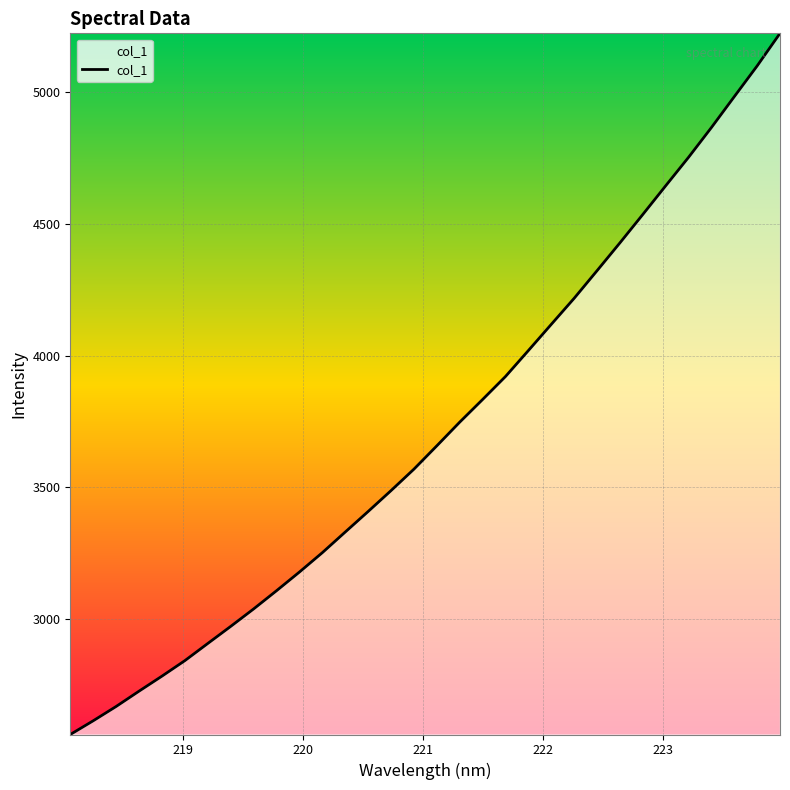

What is the difference between the maximum and minimum values?

2664.7